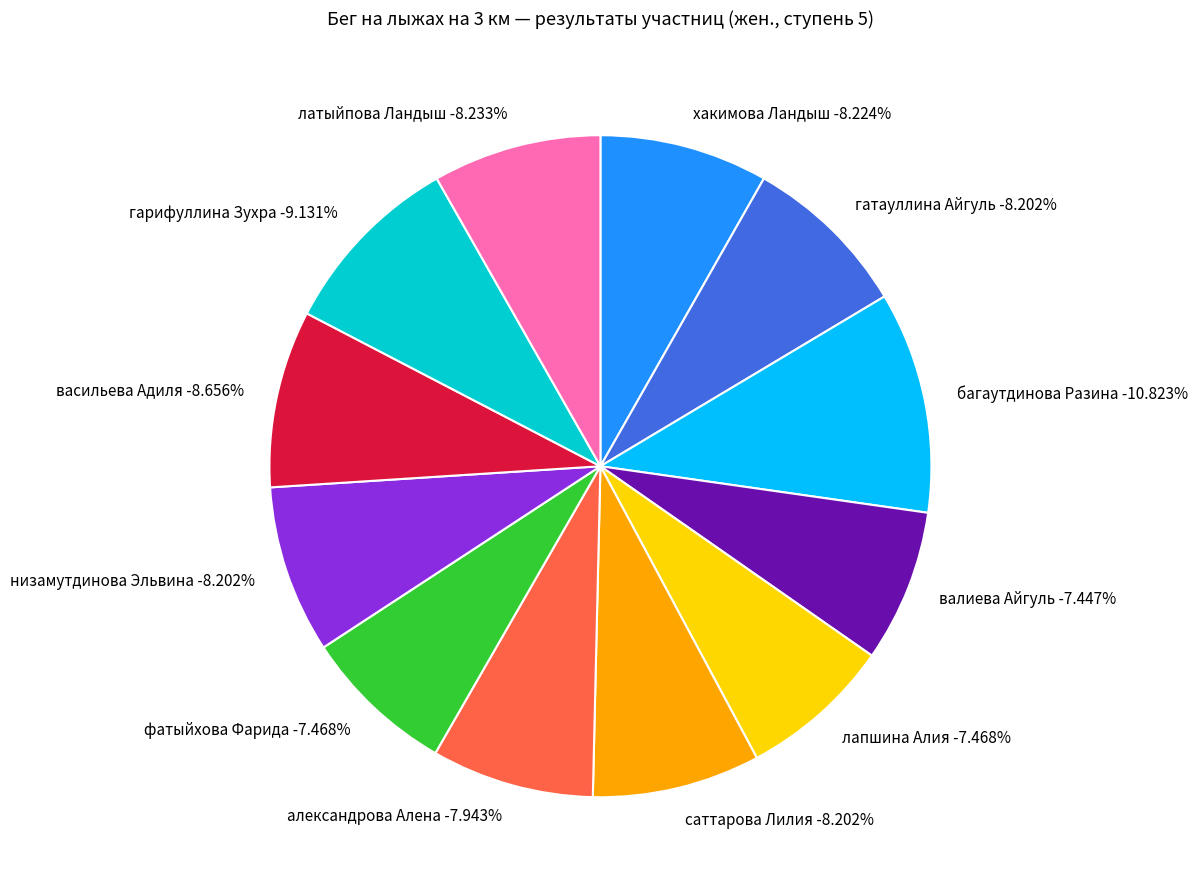

How many slices are in this pie chart?

12